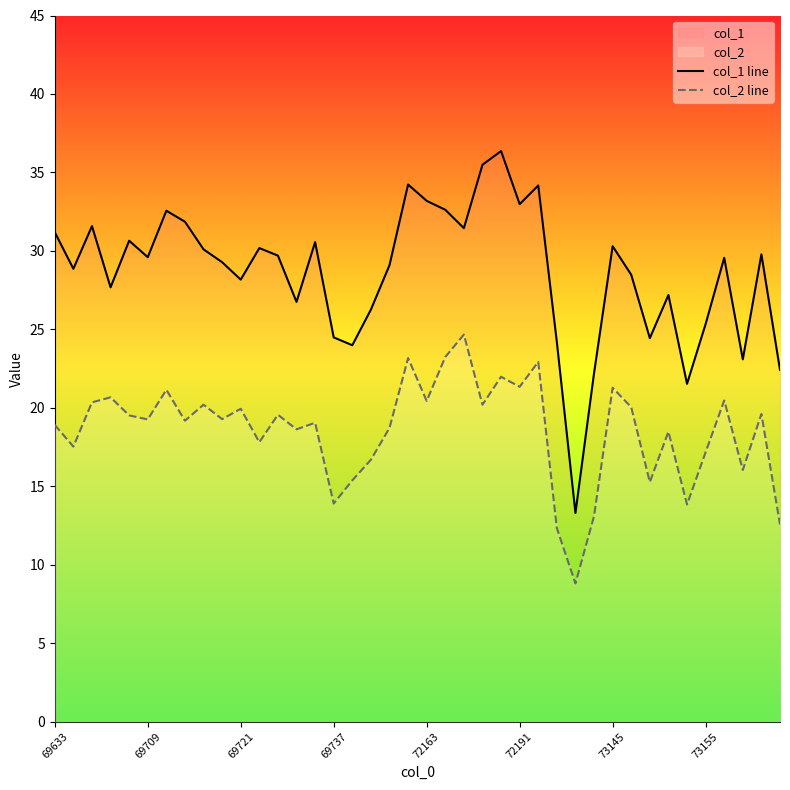

How many interior local peaks does the col_1 line series have?

12